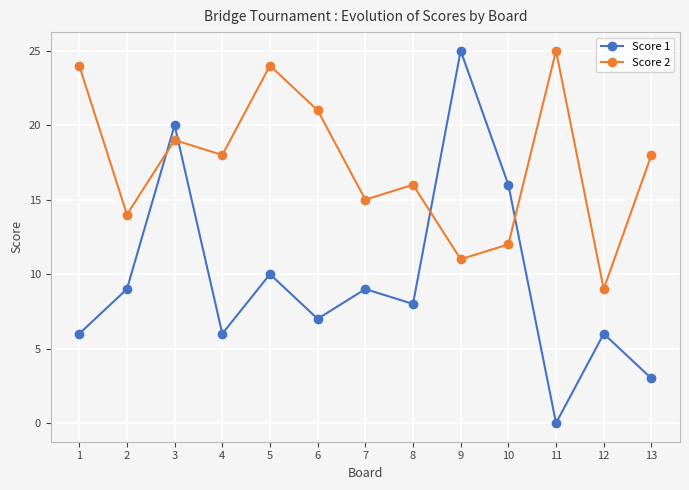

What is the difference between the maximum and minimum values in the Score 2 series?

16